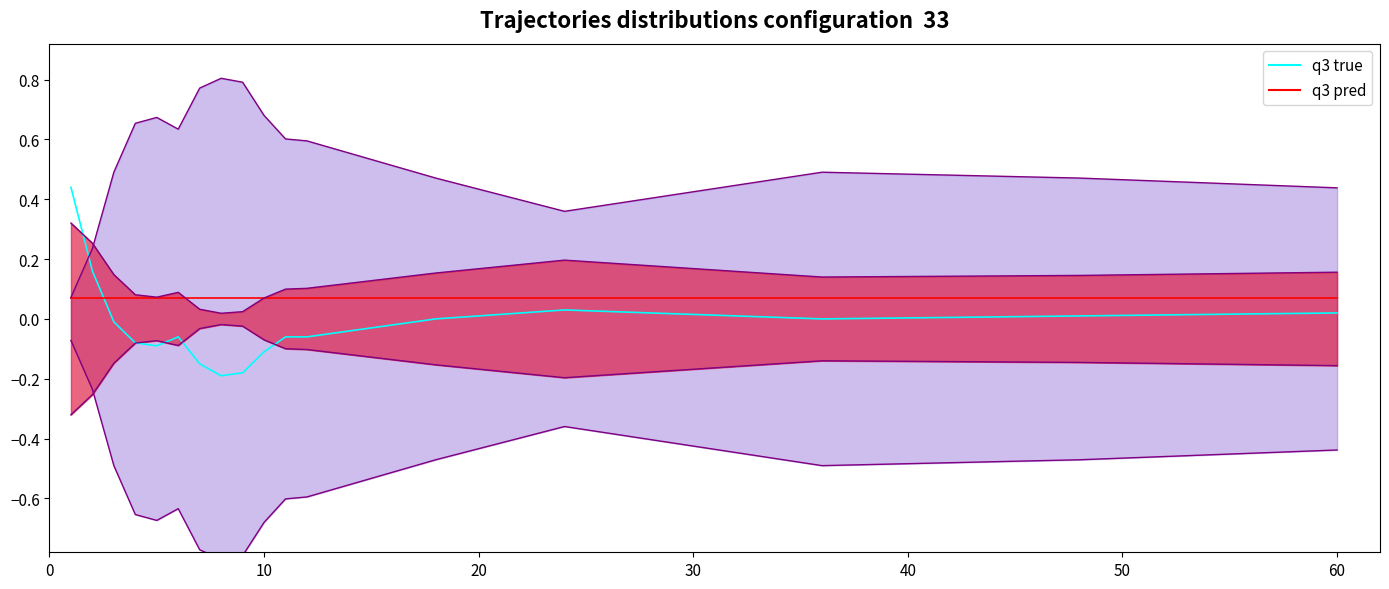

After their last crossing, which series has the higher values: q3 pred or q3 true?

q3 pred